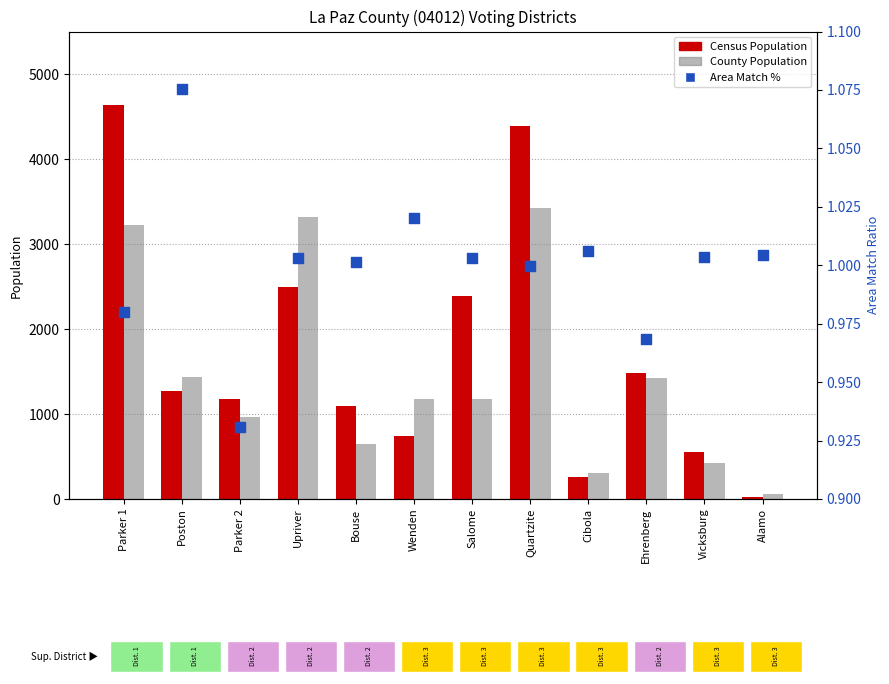

Is the value of Area Match % at Poston greater than the value of Census Population at Wenden?

No